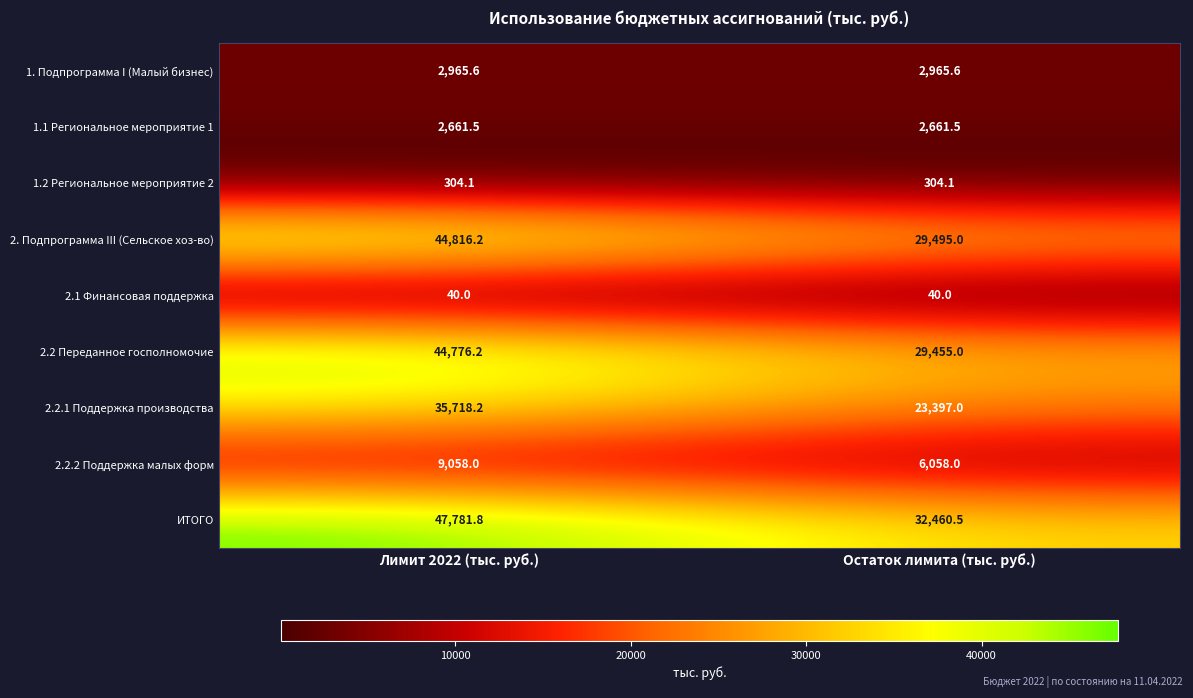

Which label corresponds to the largest value in the chart?

Лимит 2022 (тыс. руб.)